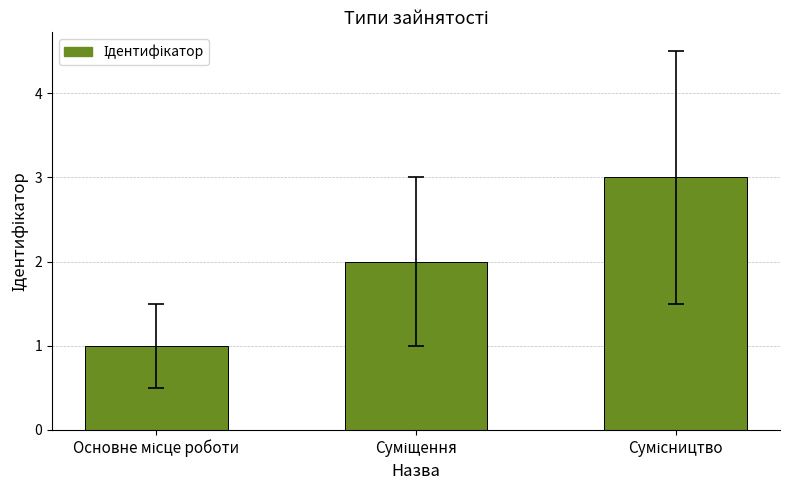

What is the maximum value shown in the chart?

3